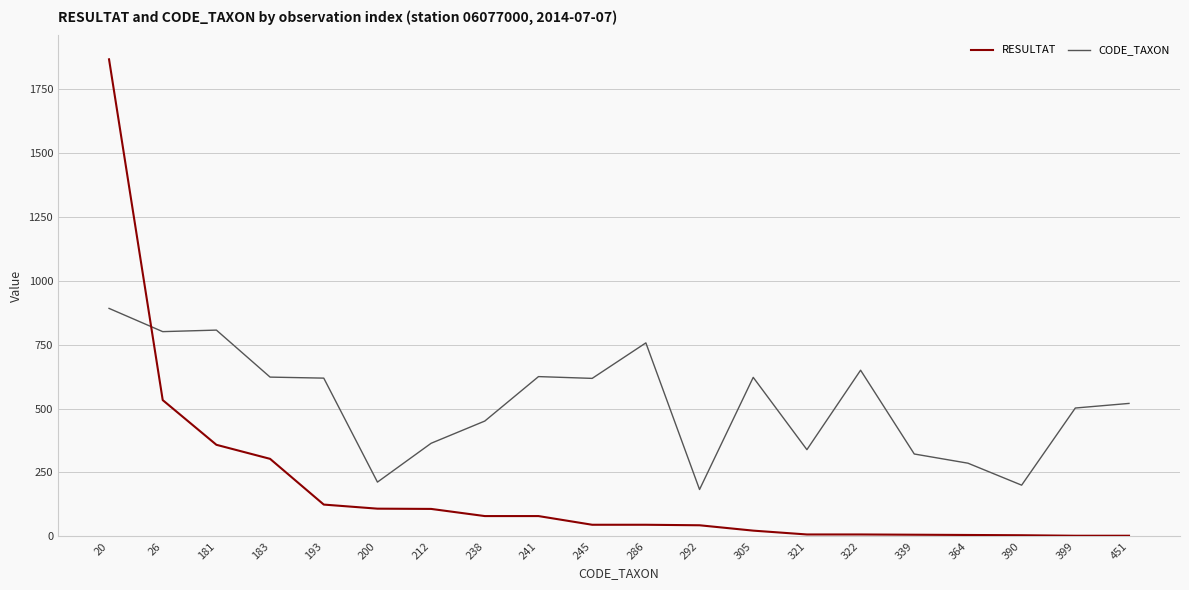

At 399, list the series in order from largest to smallest.

CODE_TAXON, RESULTAT